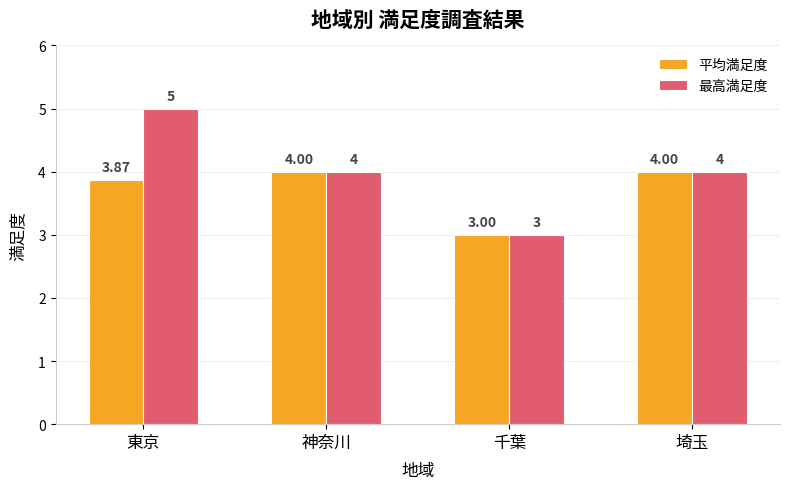

List the series in order of their peak value, highest first.

最高満足度, 平均満足度